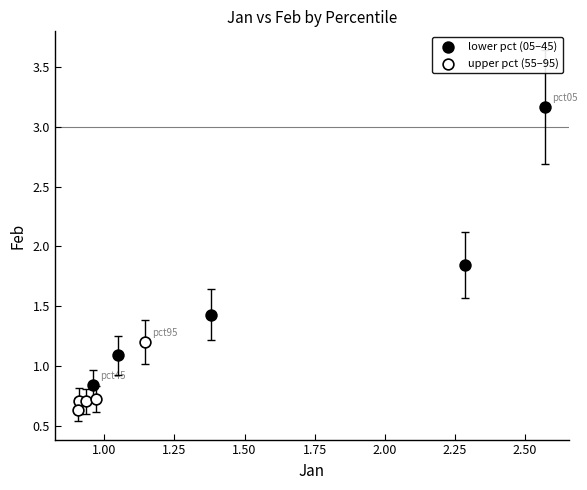

Which series contains the lowest Y value?

upper pct (55–95)